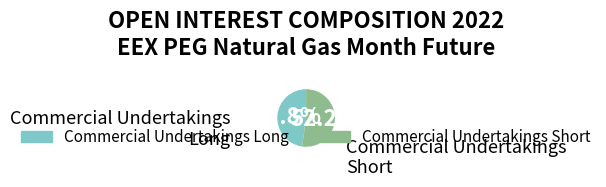

Count the number of slices in the pie.

2